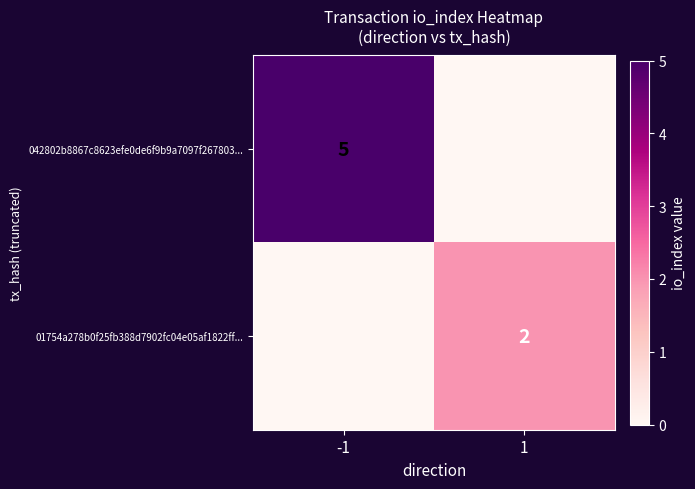

The 042802b8867c8623efe0de6f9b9a7097f267803... series shows 5 at -1. True or false?

True